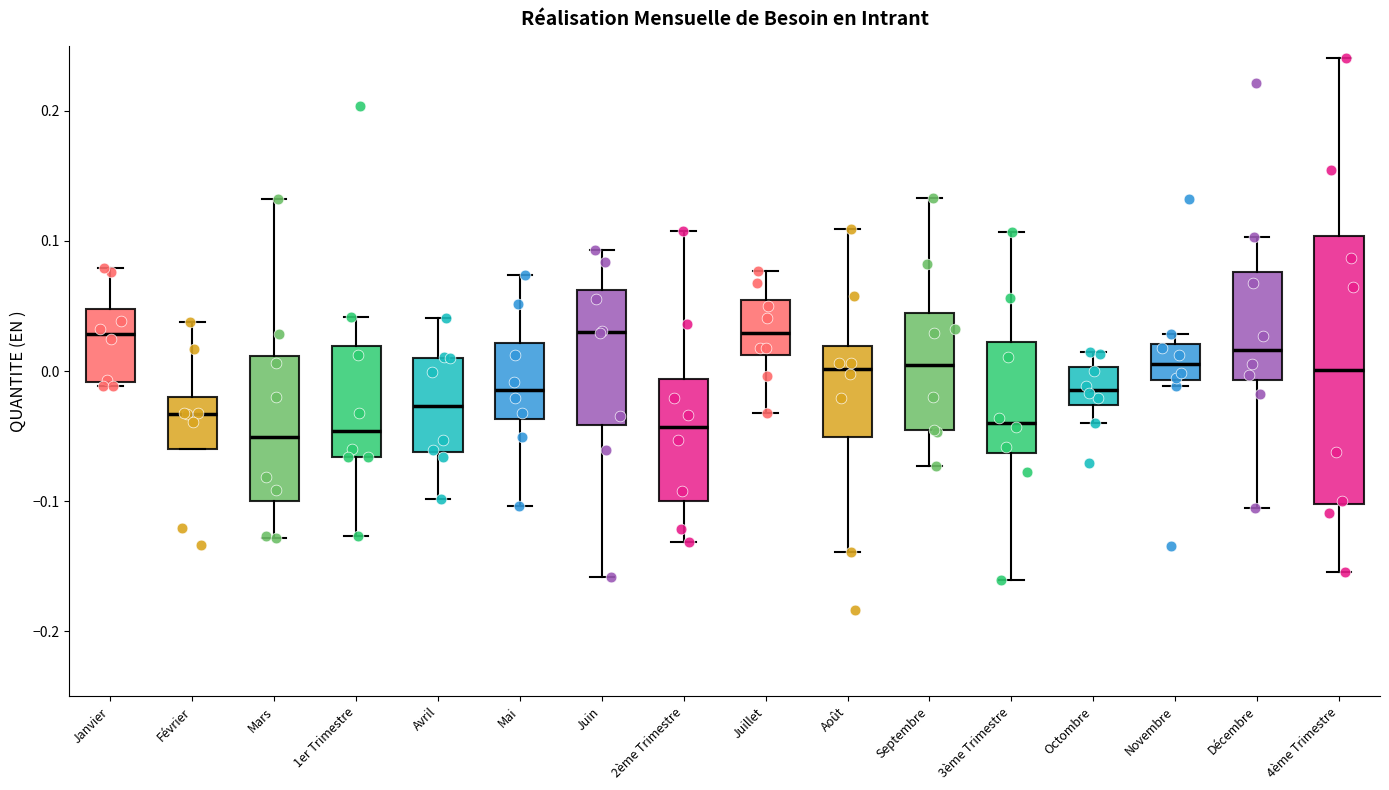

Reading left to right, read every box against the y-axis: the position of its median line, the range the box covers, and the ends of its whiskers. The values are not printed on the chart, so give them approximately, as read against the axis.

Janvier: median 0.03, box -0.01 to 0.05, whiskers -0.01 (just below the box's lower edge) to 0.08
Février: median -0.03, box -0.06 to -0.02, whiskers -0.06 to 0.04
Mars: median -0.05, box -0.10 to 0.01, whiskers -0.13 to 0.13
1er Trimestre: median -0.05, box -0.07 to 0.02, whiskers -0.13 to 0.04
Avril: median -0.03, box -0.06 to 0.01, whiskers -0.10 to 0.04
Mai: median -0.01, box -0.04 to 0.02, whiskers -0.10 to 0.07
Juin: median 0.03, box -0.04 to 0.06, whiskers -0.16 to 0.09
2ème Trimestre: median -0.04, box -0.10 to -0.01, whiskers -0.13 to 0.11
Juillet: median 0.03, box 0.01 to 0.05, whiskers -0.03 to 0.08
Août: median 0.00, box -0.05 to 0.02, whiskers -0.14 to 0.11
Septembre: median 0.00, box -0.05 to 0.04, whiskers -0.07 to 0.13
3ème Trimestre: median -0.04, box -0.06 to 0.02, whiskers -0.16 to 0.11
Octombre: median -0.01, box -0.03 to 0.00, whiskers -0.04 to 0.01
Novembre: median 0.01, box -0.01 to 0.02, whiskers -0.01 (just below the box's lower edge) to 0.03
Décembre: median 0.02, box -0.01 to 0.08, whiskers -0.11 to 0.10
4ème Trimestre: median 0.00, box -0.10 to 0.10, whiskers -0.15 to 0.24